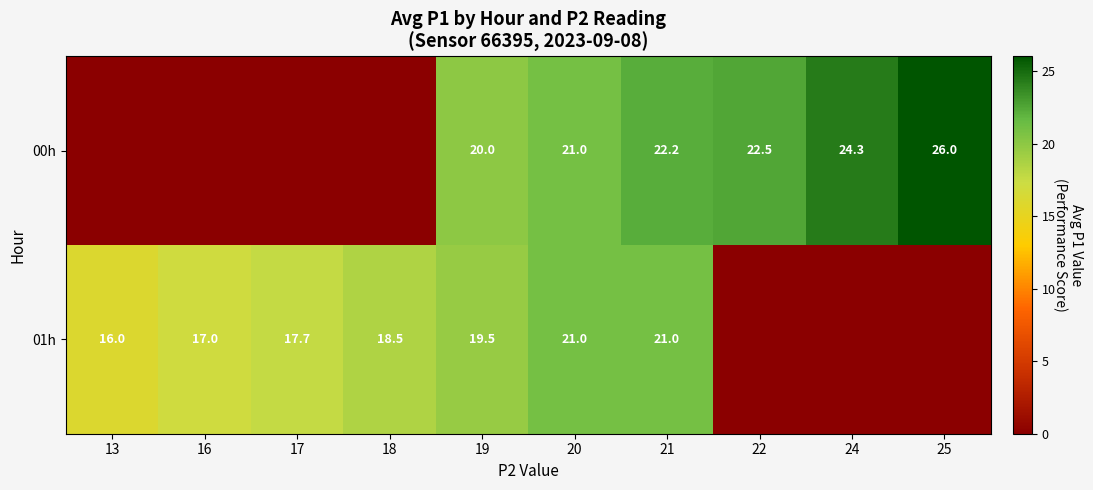

True or false: 00h has a value of 7.6 at 19.

False